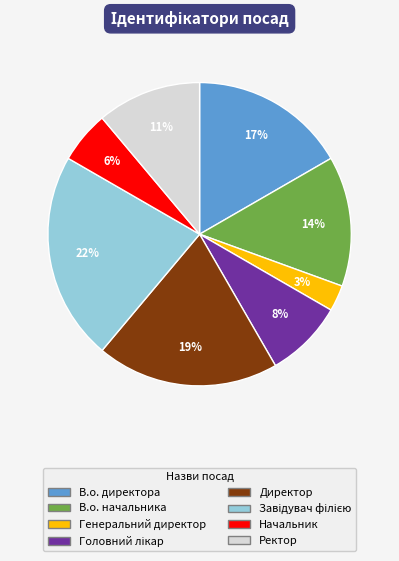

True or false: Директор accounts for 19% of the total.

True